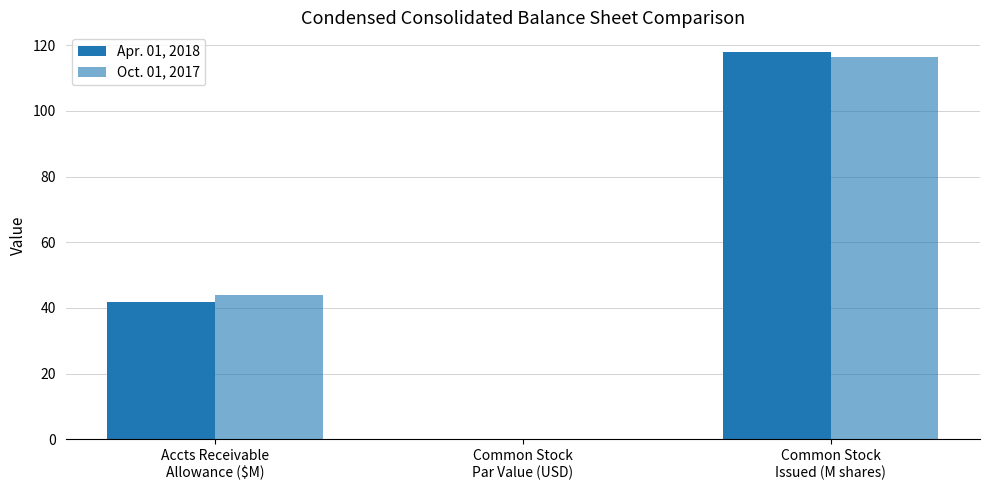

What is the label of the 2nd bar from the right?

Common Stock
Par Value (USD)